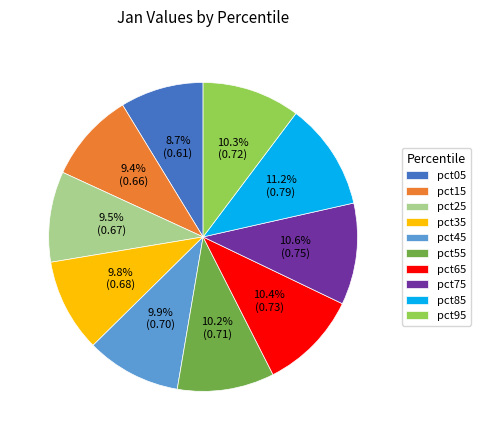

Between pct75 and pct15, which is larger?

pct75